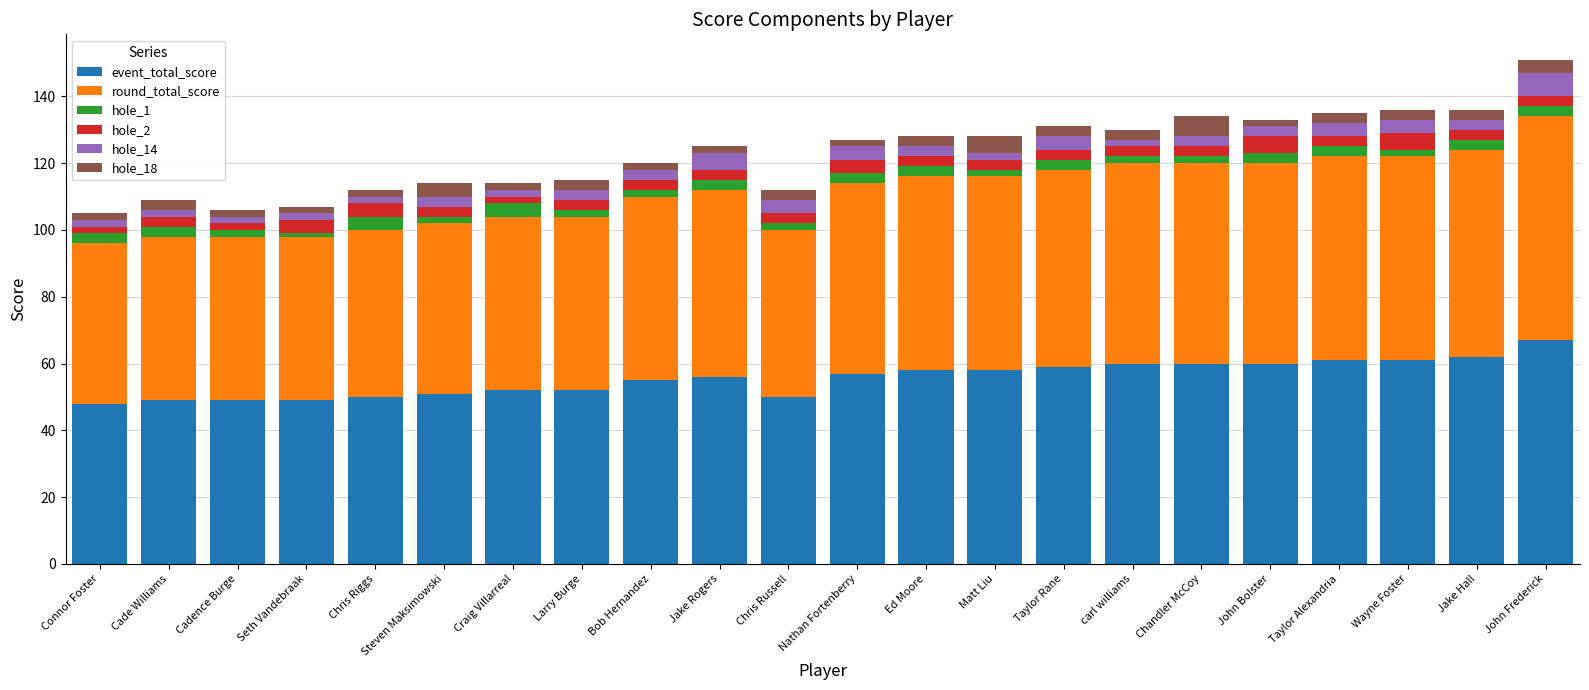

What is the total value across all series at Chris Riggs?

112